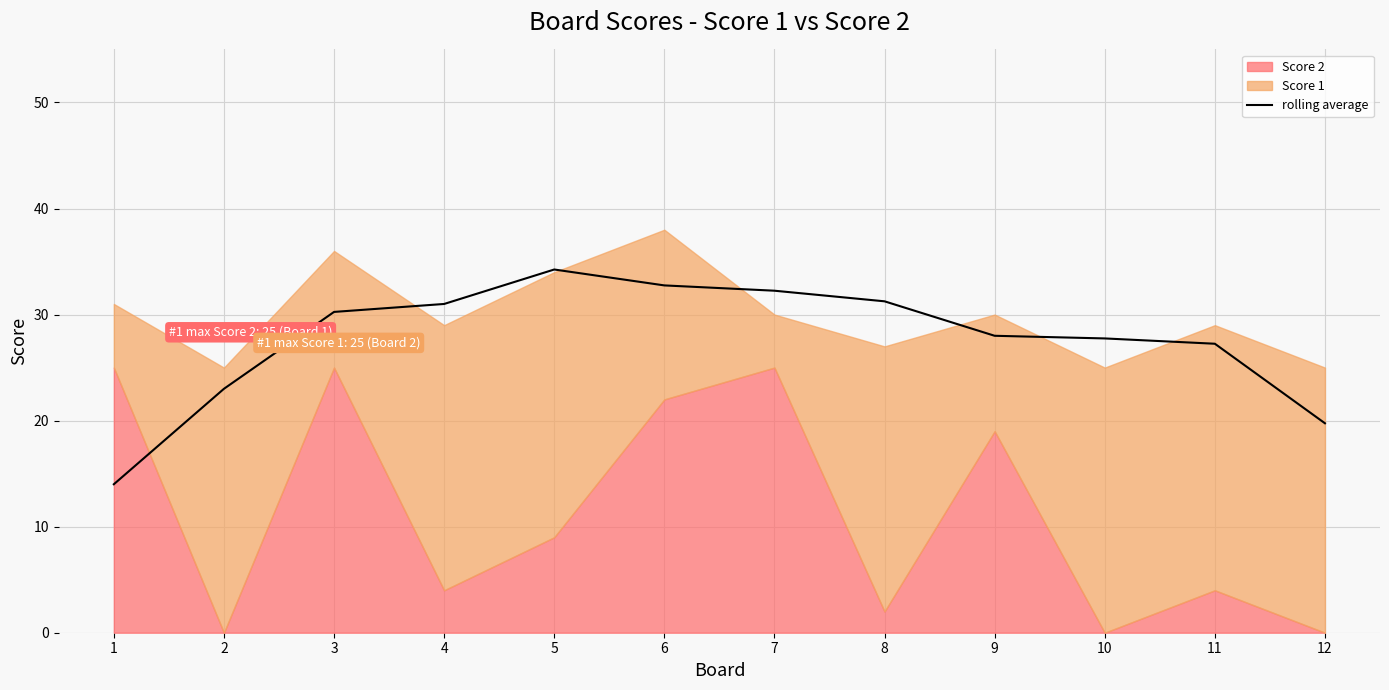

What is the lowest value of the rolling average series?

14.0